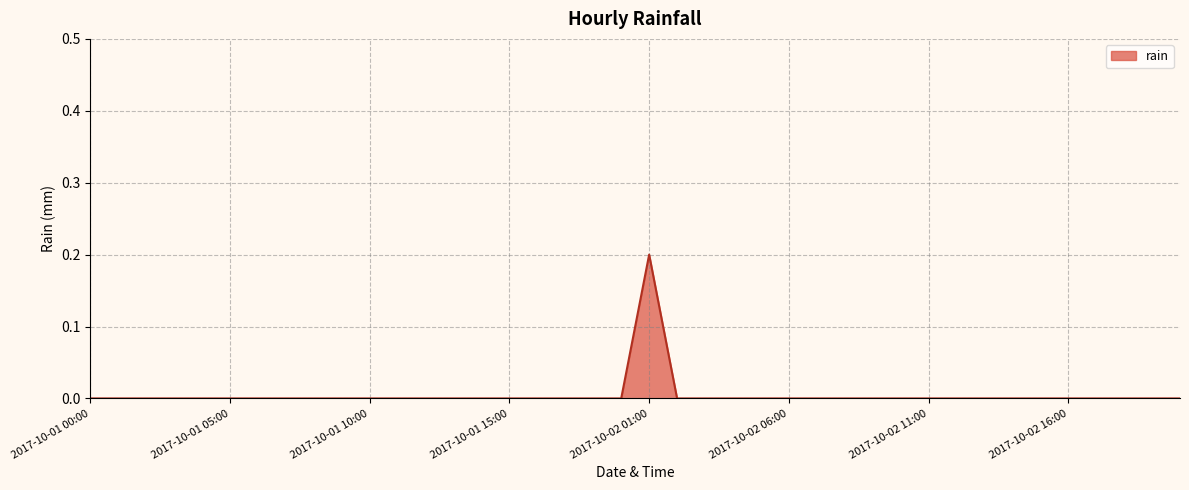

How many categories are shown in the chart?

40